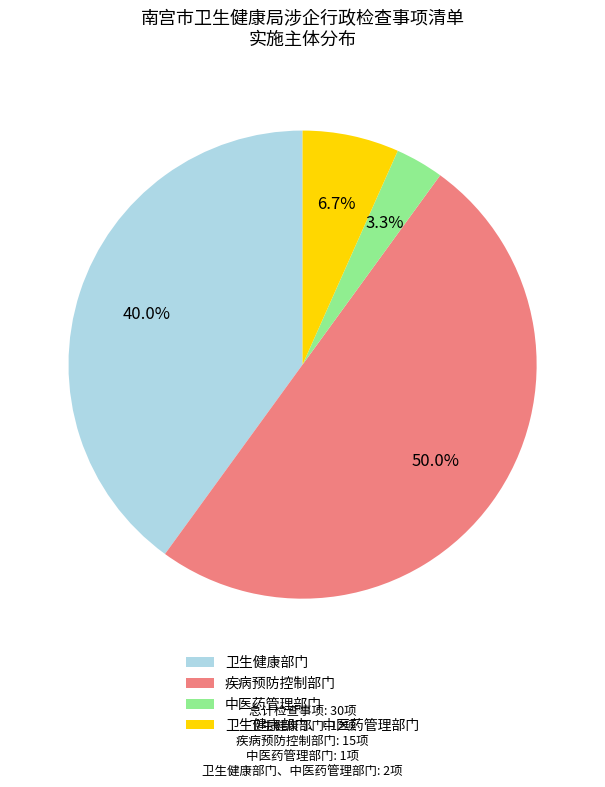

Is it true that 疾病预防控制部门 is 35% of the pie?

False